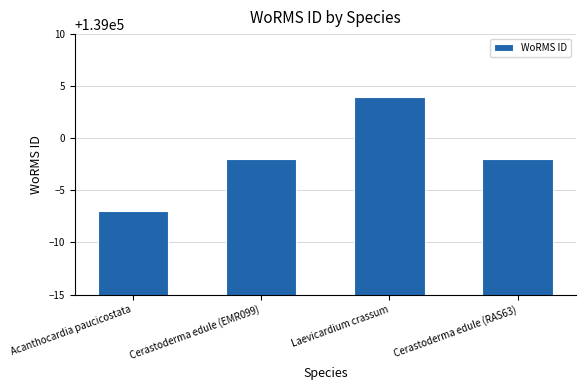

What is the value of the 1st bar from the left?

138993